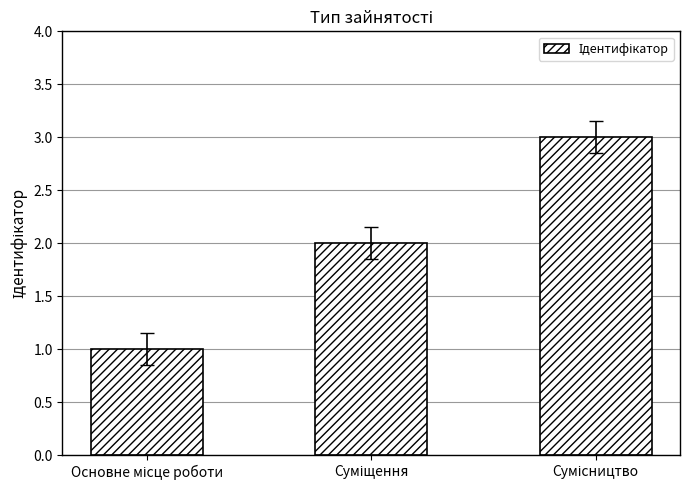

What is the maximum value shown in the chart?

3